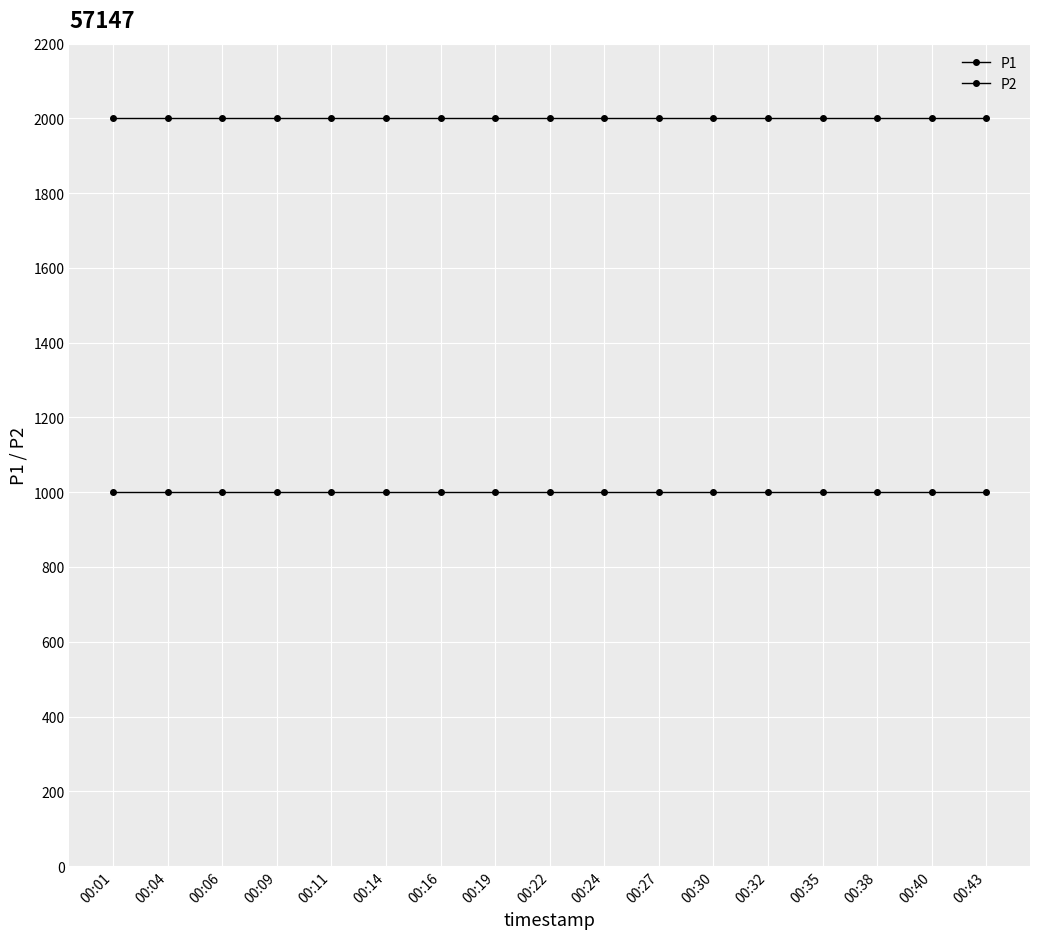

How many distinct data groups are displayed?

2